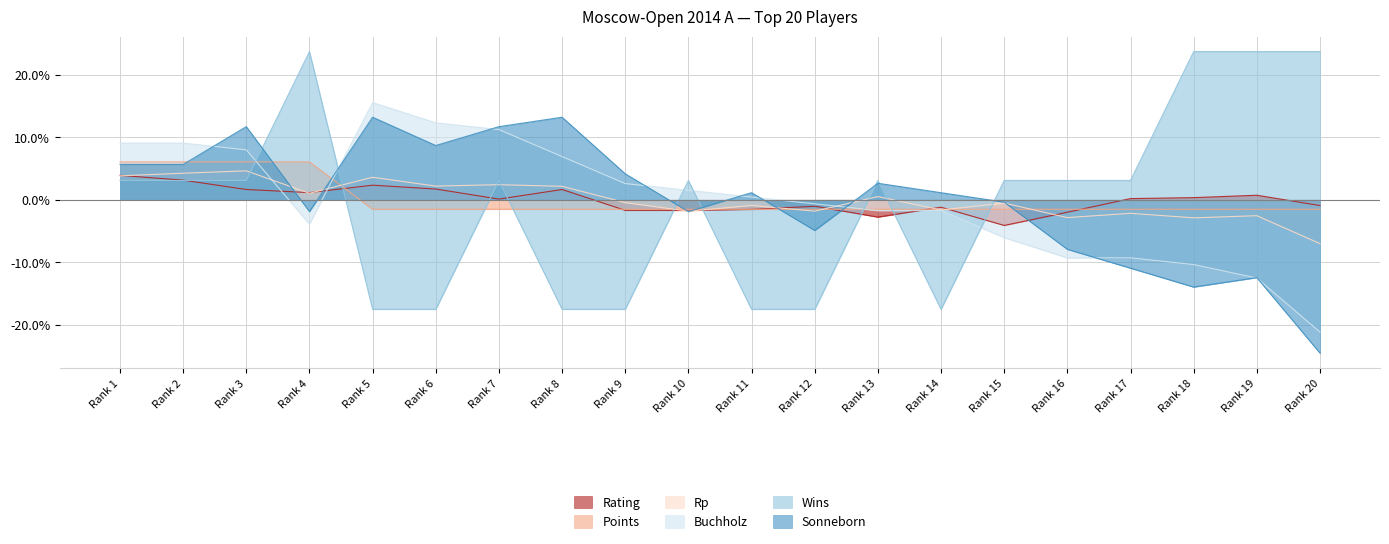

True or false: Points and Wins intersect in this chart.

True